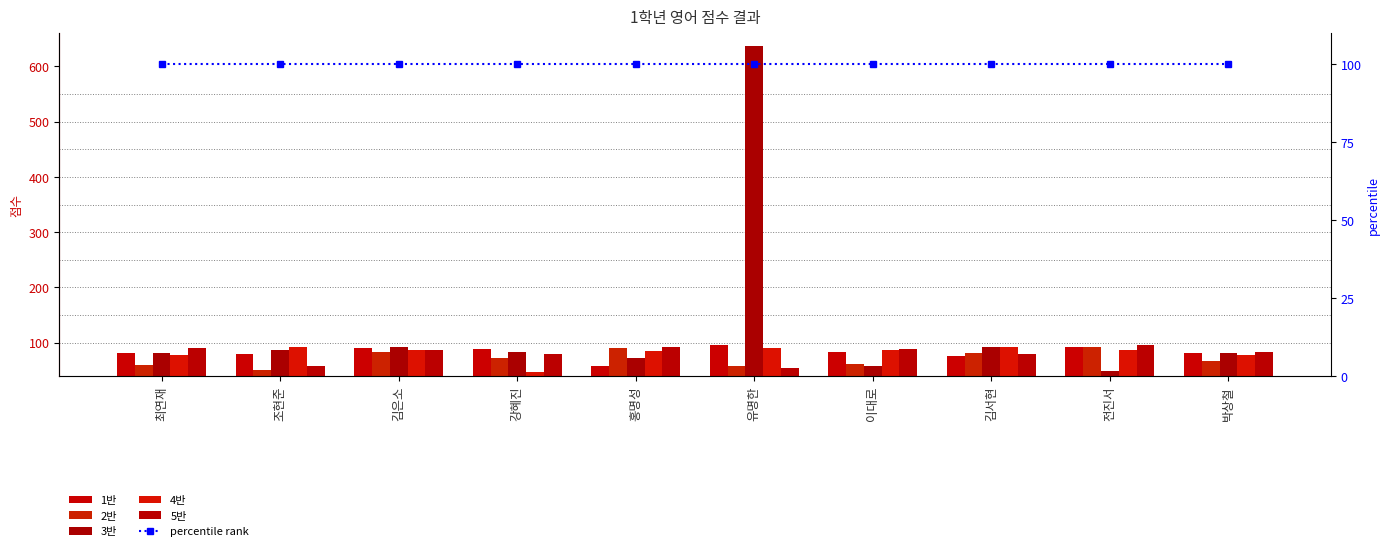

Is the value of percentile rank at 김은소 greater than the value of 3반 at 박상철?

Yes